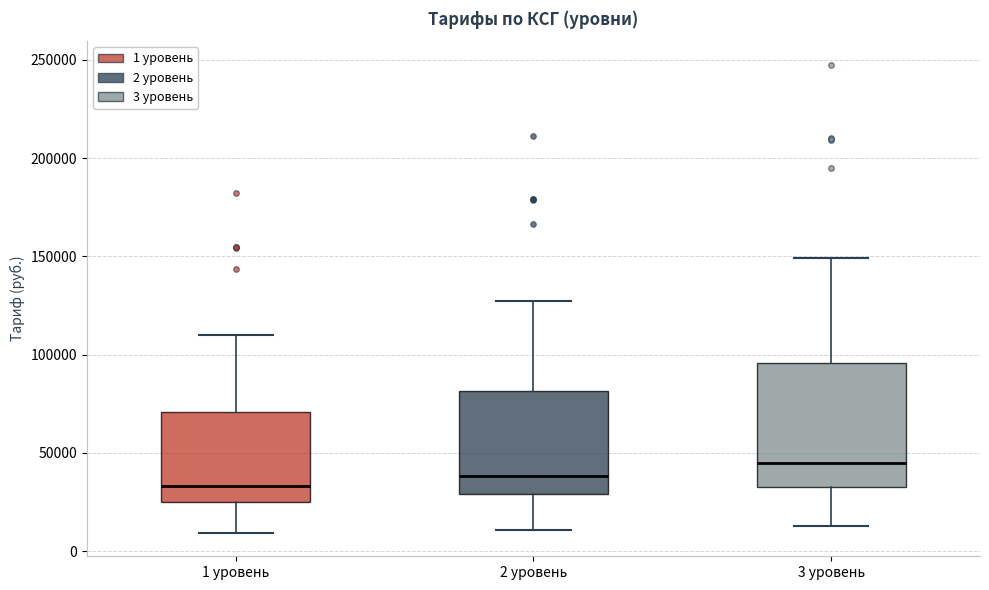

Where does the median line of the box for 1 уровень sit on the y-axis? The values are not printed on the chart, so give them approximately, as read against the axis.

35000